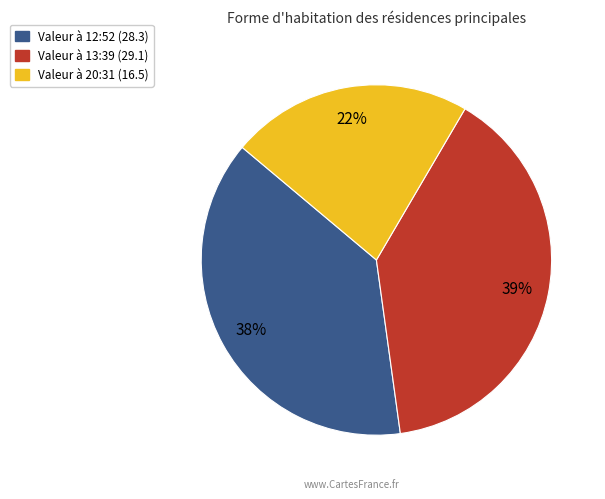

To the nearest percent, what is the average slice percentage?

33%